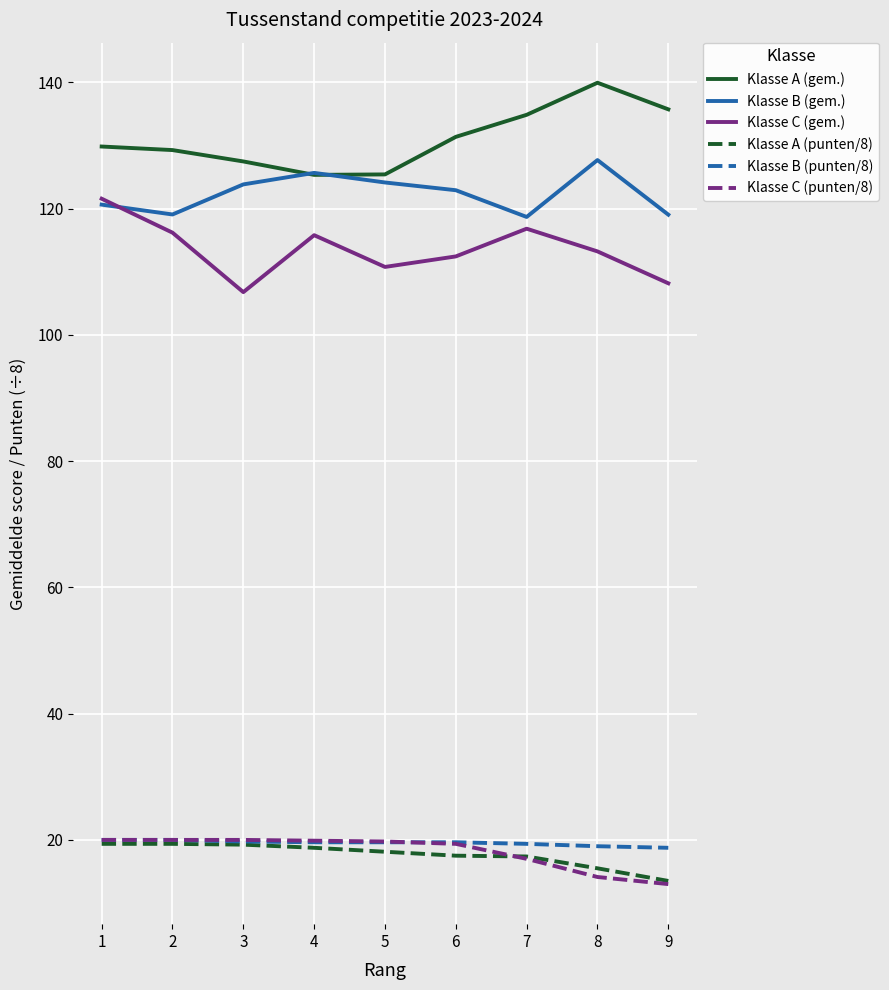

The value of Klasse A (punten/8) at 3 is 19.2. True or false?

True